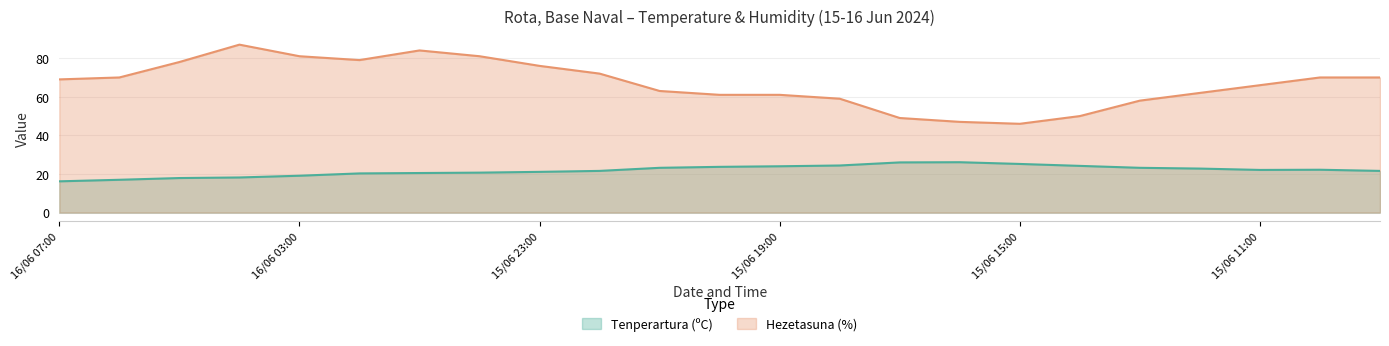

True or false: Hezetasuna (%) and Tenperartura (ºC) cross at least once.

False